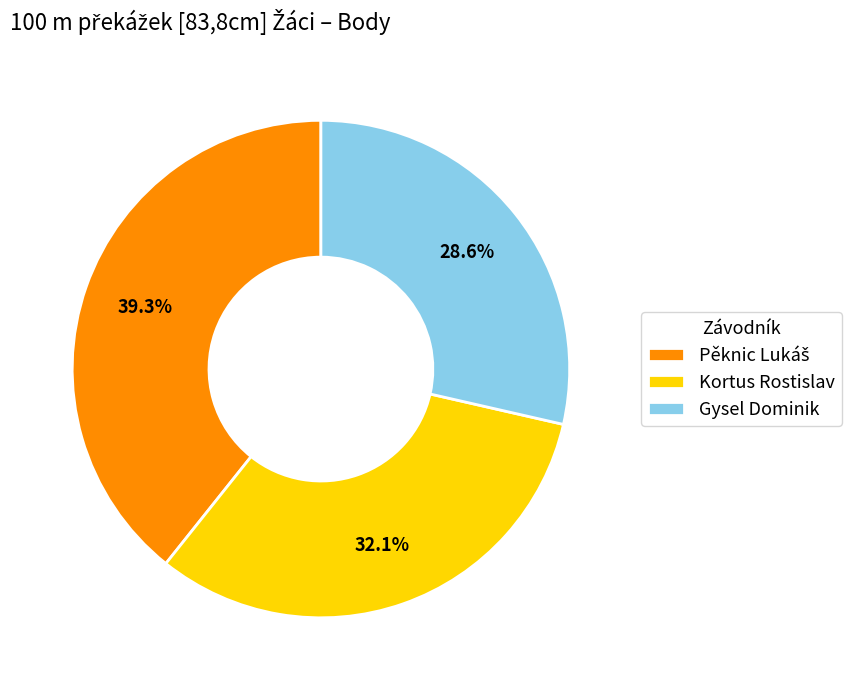

Does Gysel Dominik account for over 50% of the chart?

No